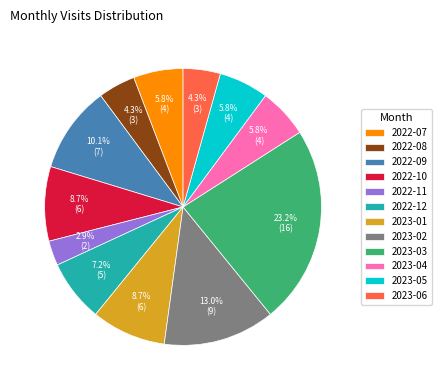

Approximately how many times larger is the value at 2022-09 compared to 2023-03?

0.4